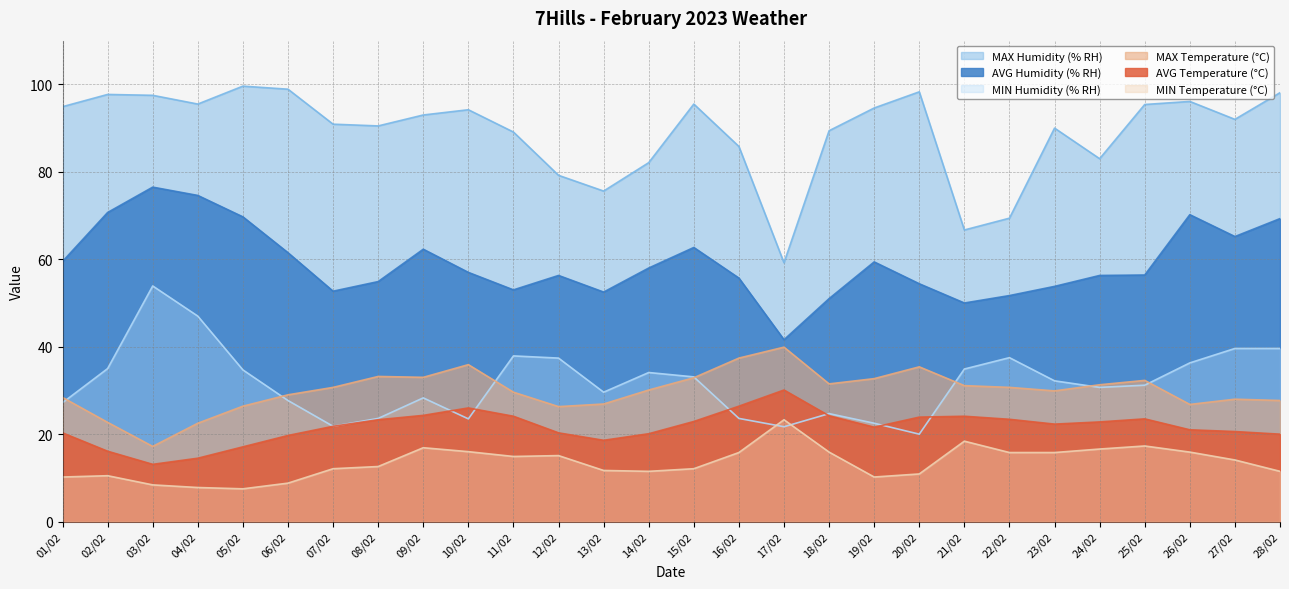

Which series changed the most between 22/02 and 28/02?

MAX Humidity (% RH)